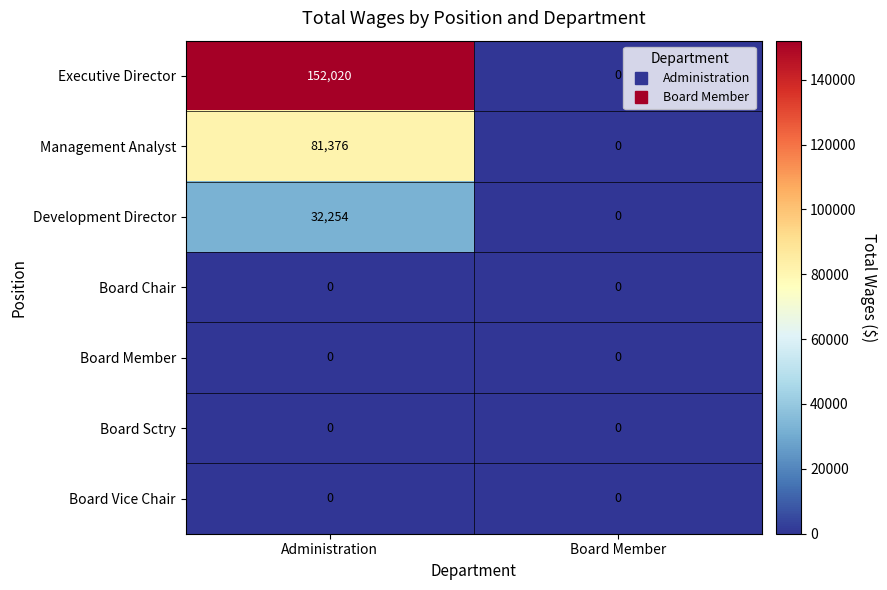

What is the total value across all series at Administration?

265650